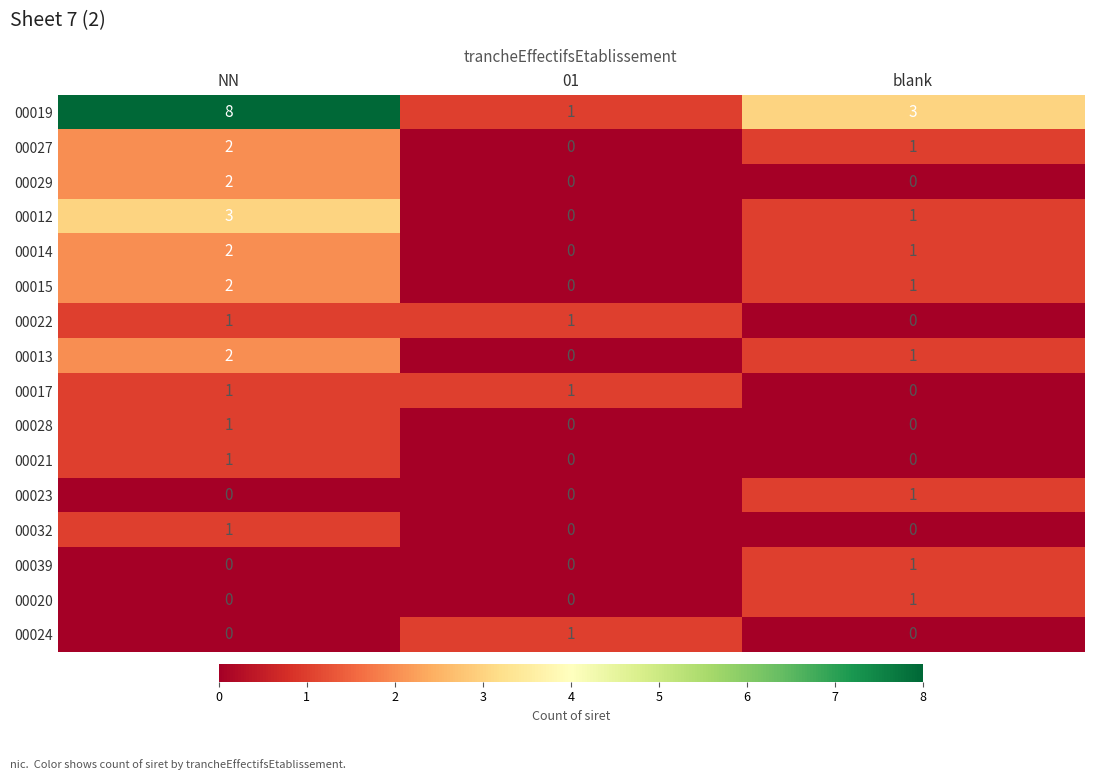

What is the sum of all 00014 values?

3